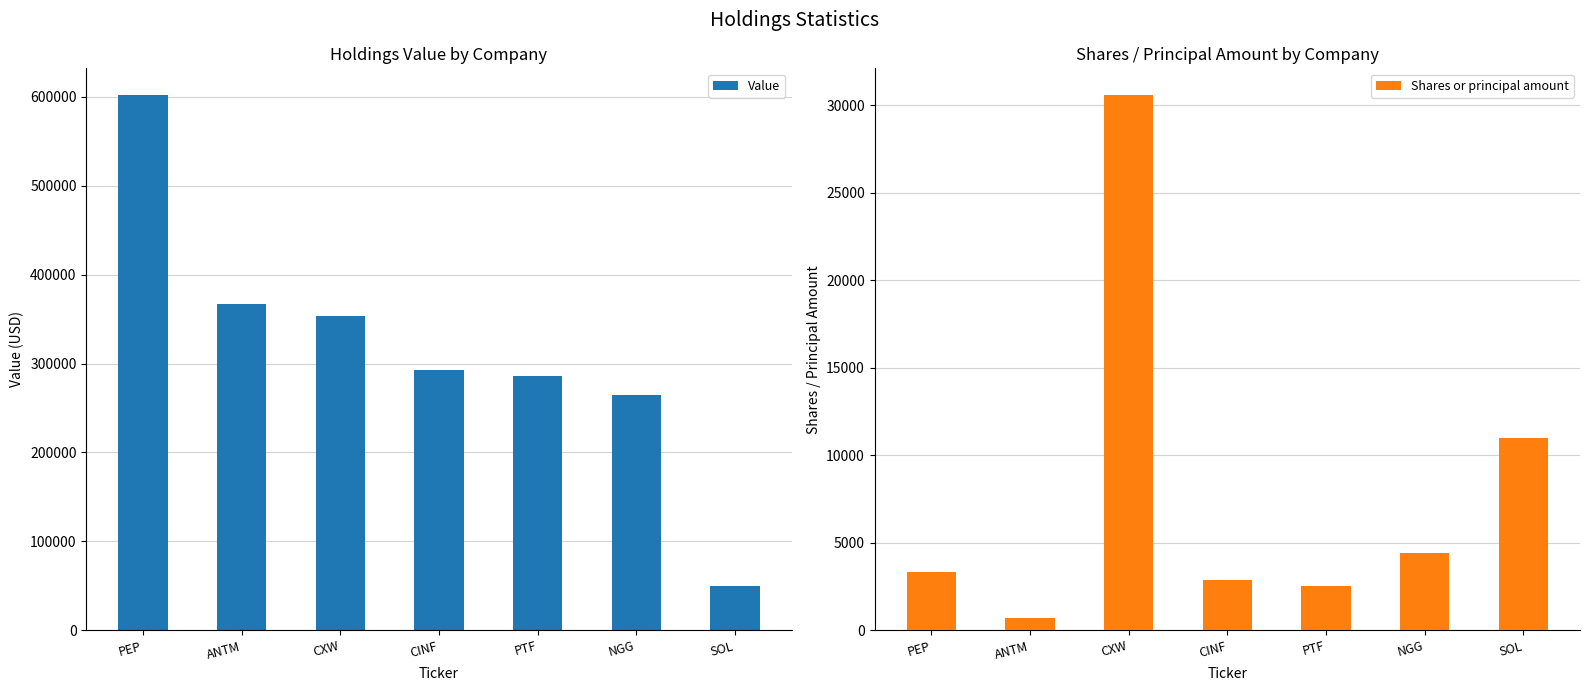

The Value series shows 634523 at ANTM. True or false?

False